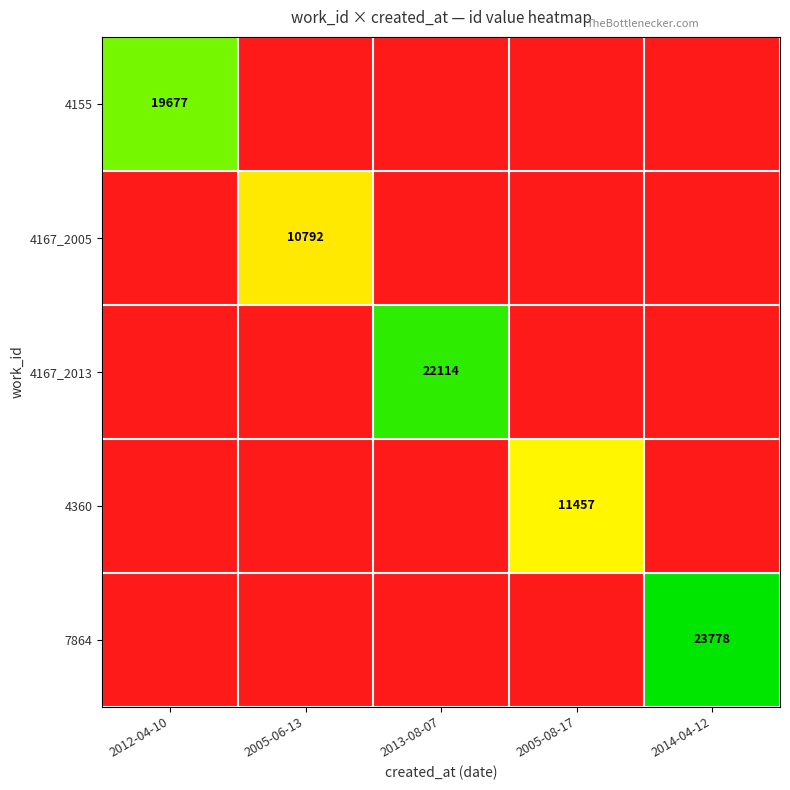

Is it true that 4167_2005 equals 0 at 2013-08-07?

True